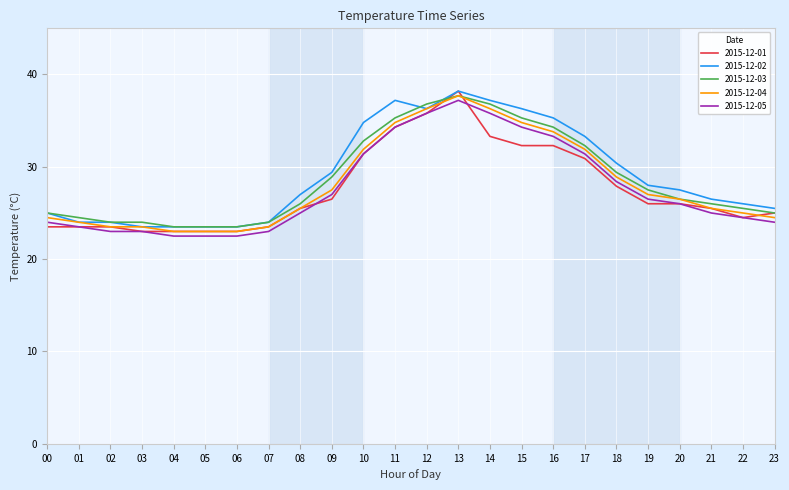

Is it true that 2015-12-01 equals 47.2 at 18?

False